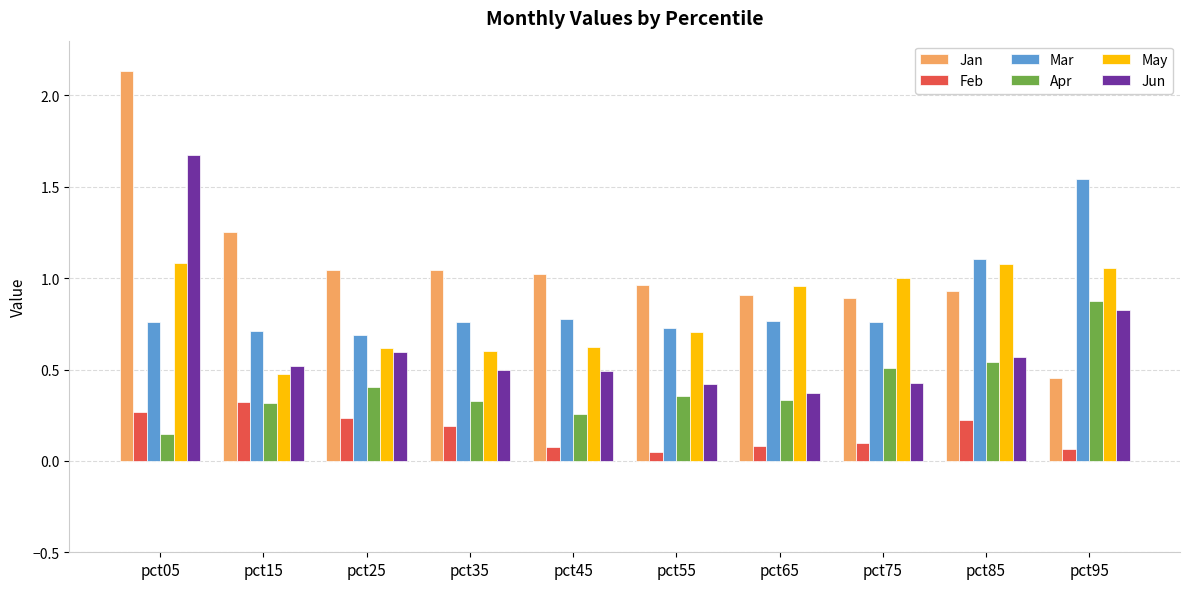

What is the total value across all series at pct05?

6.1